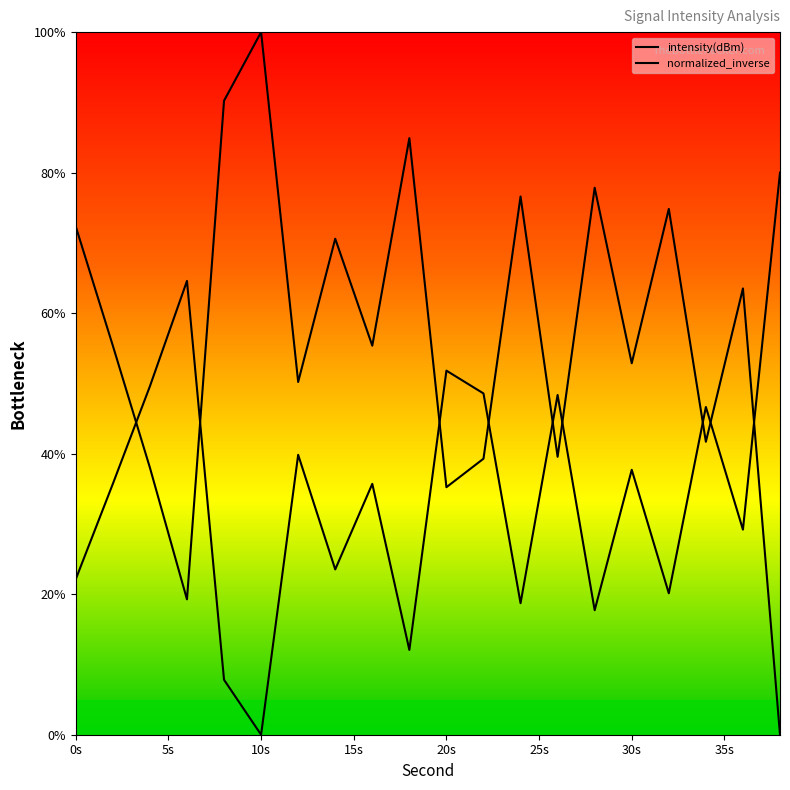

How many series are shown in this chart?

2